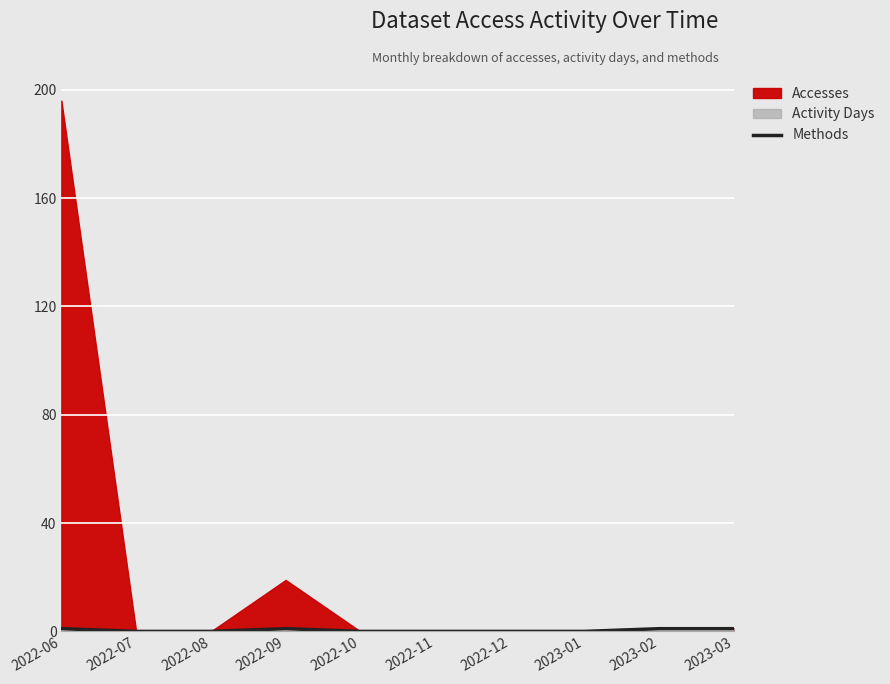

True or false: there are more than 1 points higher than both neighbors.

False